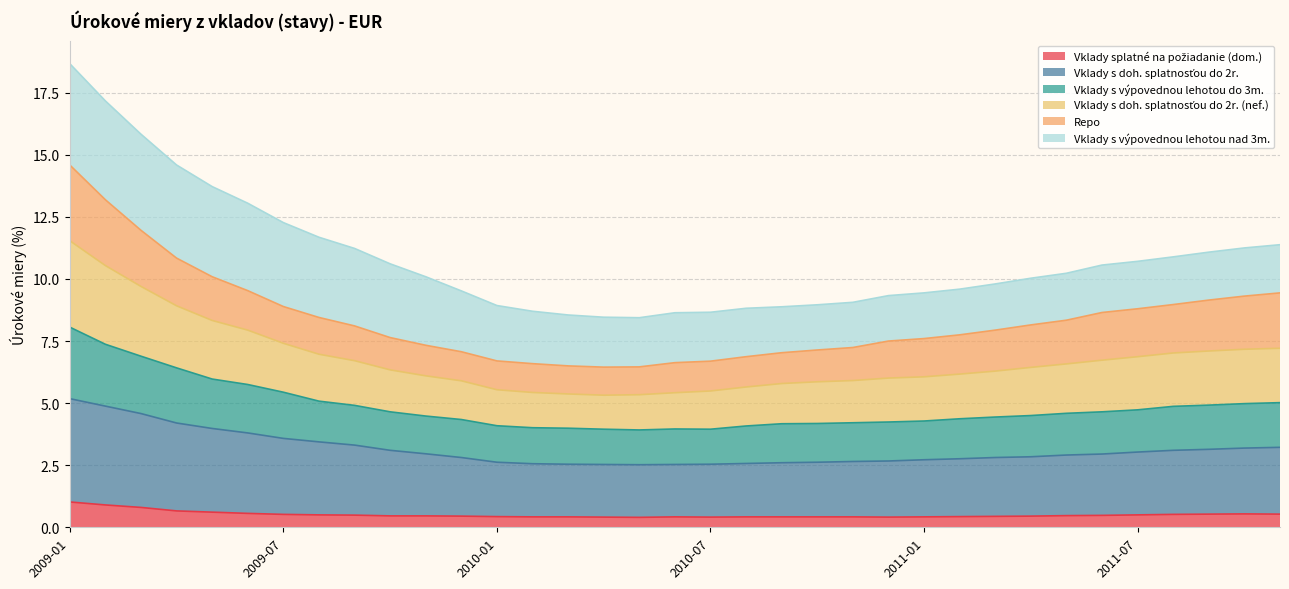

The value of Vklady s doh. splatnosťou do 2r. at 2010-02 is 3.3. True or false?

False